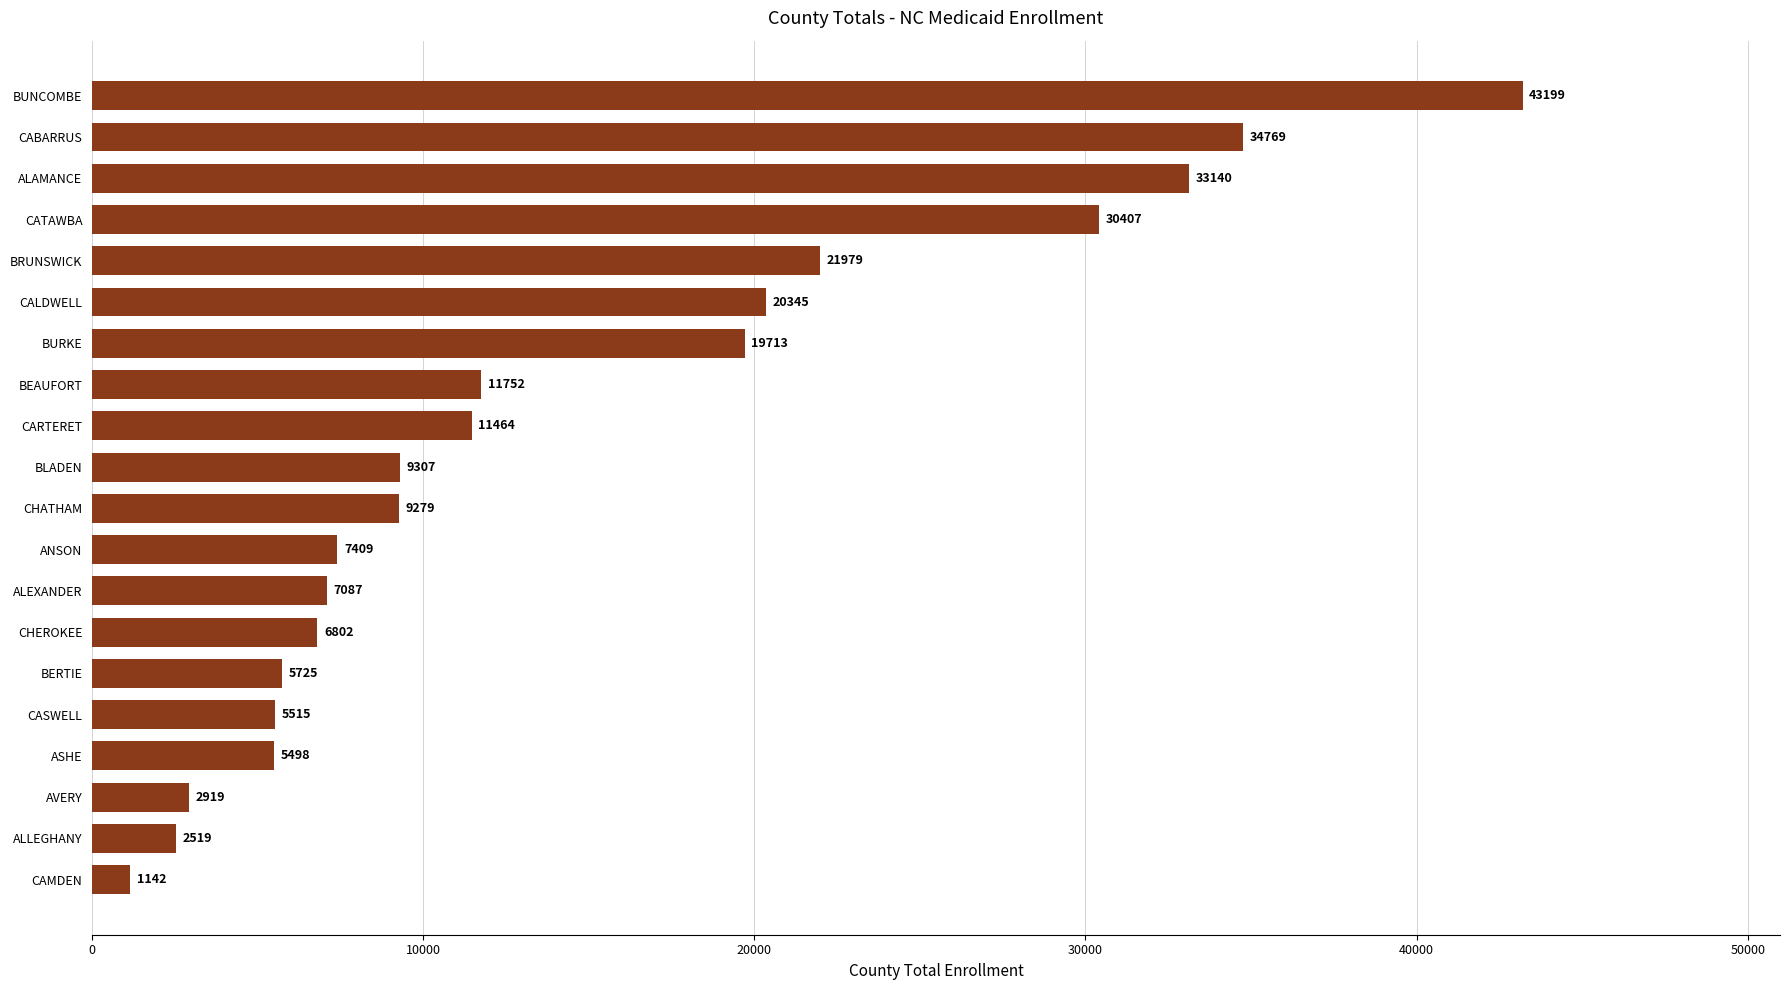

The value at BLADEN is 9307. True or false?

True